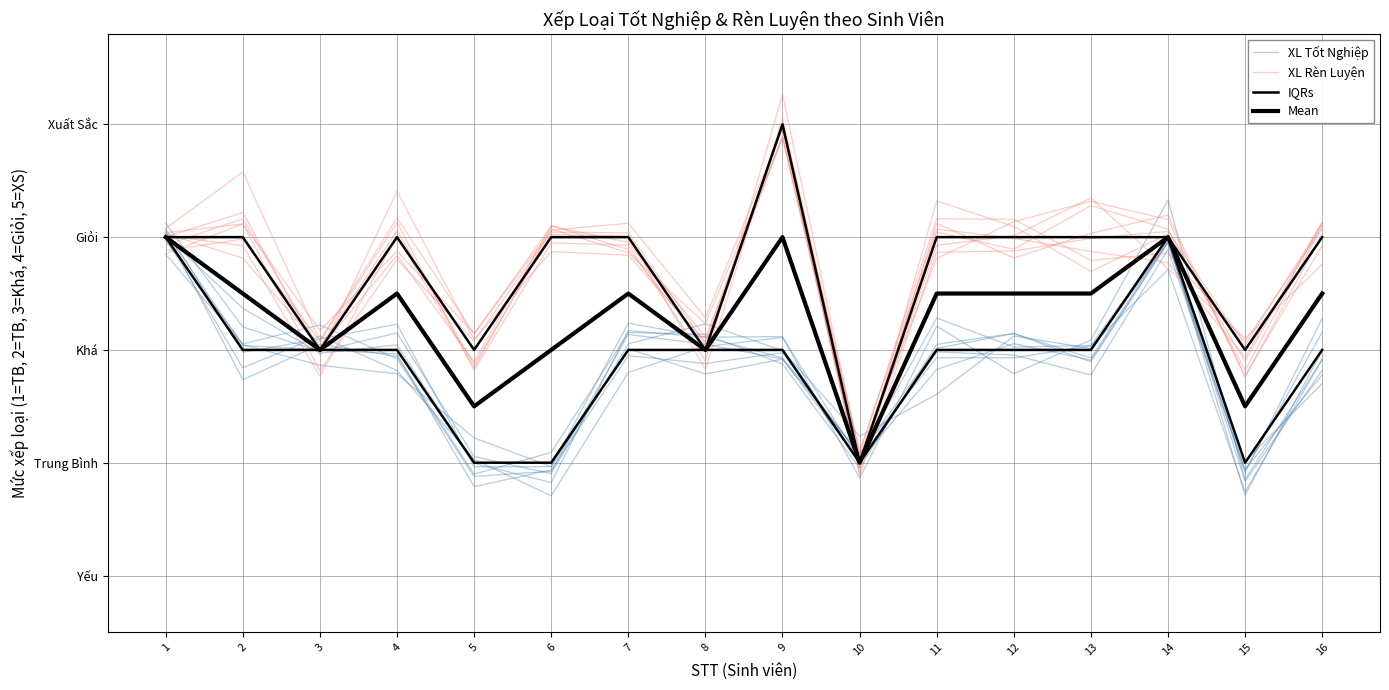

What are all the series names shown in the legend?

XL Tốt Nghiệp, XL Rèn Luyện, IQRs, Mean